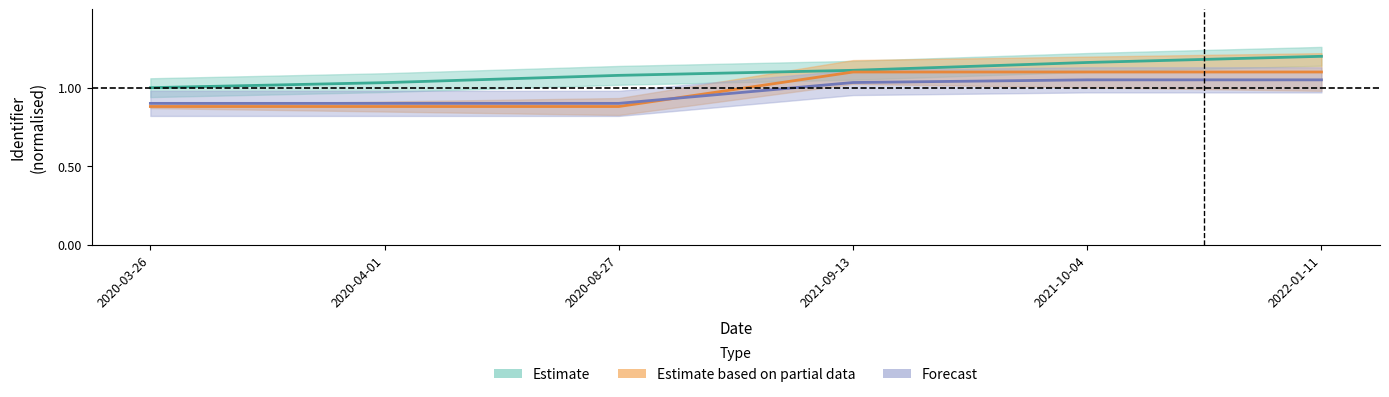

Reading right to left, list all the values displayed in this chart.

Estimate: 2022-01-11=1.2	2021-10-04=1.2	2021-09-13=1.1	2020-08-27=1.1	2020-04-01=1.0	2020-03-26=1.0
Estimate based on partial data: 2022-01-11=1.1	2021-10-04=1.1	2021-09-13=1.1	2020-08-27=0.9	2020-04-01=0.9	2020-03-26=0.9
Forecast: 2022-01-11=1.0	2021-10-04=1.0	2021-09-13=1.0	2020-08-27=0.9	2020-04-01=0.9	2020-03-26=0.9